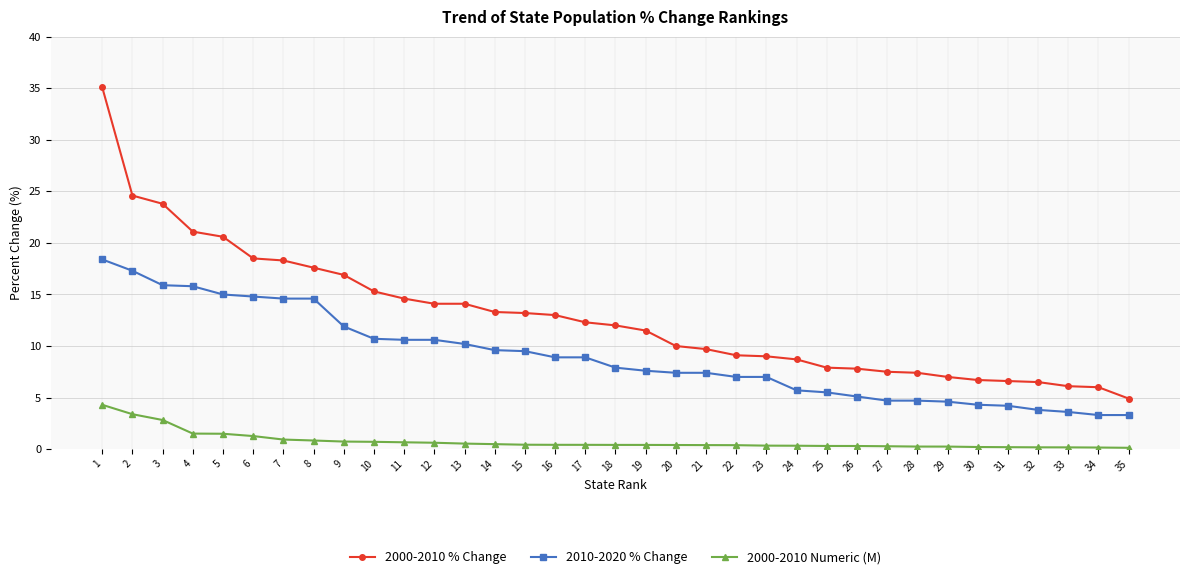

What is the approximate value of 2000-2010 % Change at 4?

21.1